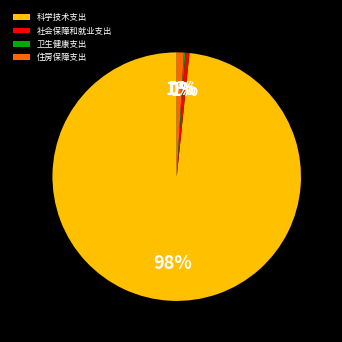

To the nearest percent, what is the difference between the largest and smallest slice percentages?

98%